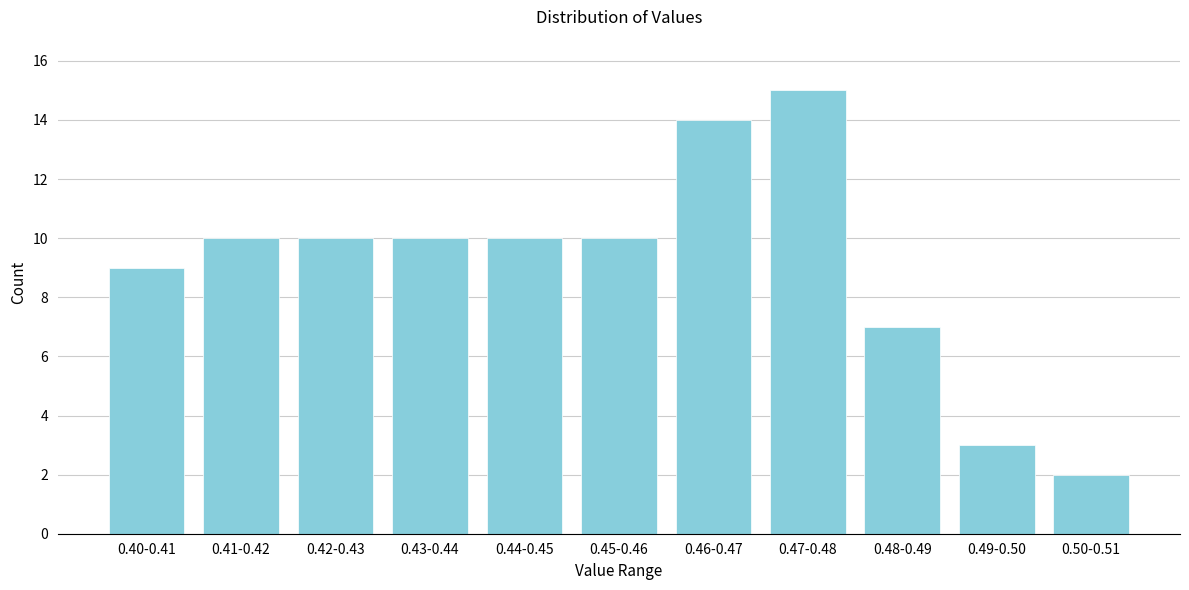

Reading left to right, what are all the values shown in this chart?

9	10	10	10	10	10	14	15	7	3	2